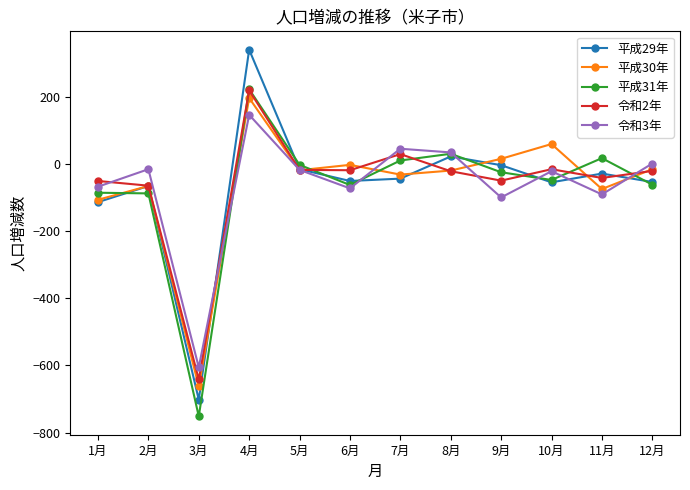

How many distinct data groups are displayed?

5